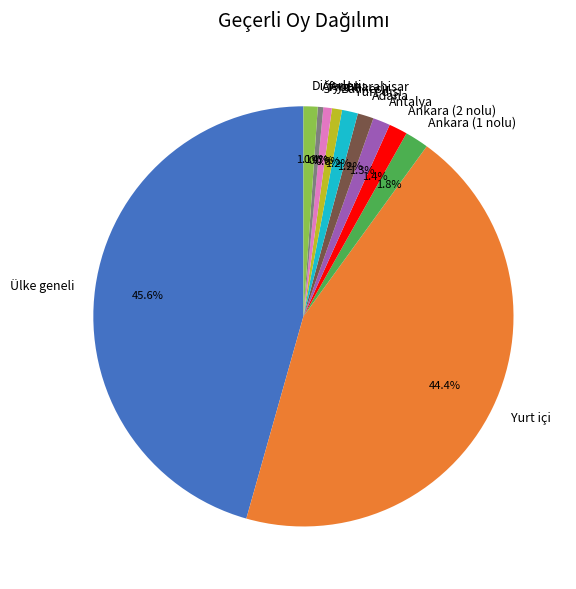

The Yurt içi slice represents 44% of the pie. True or false?

True